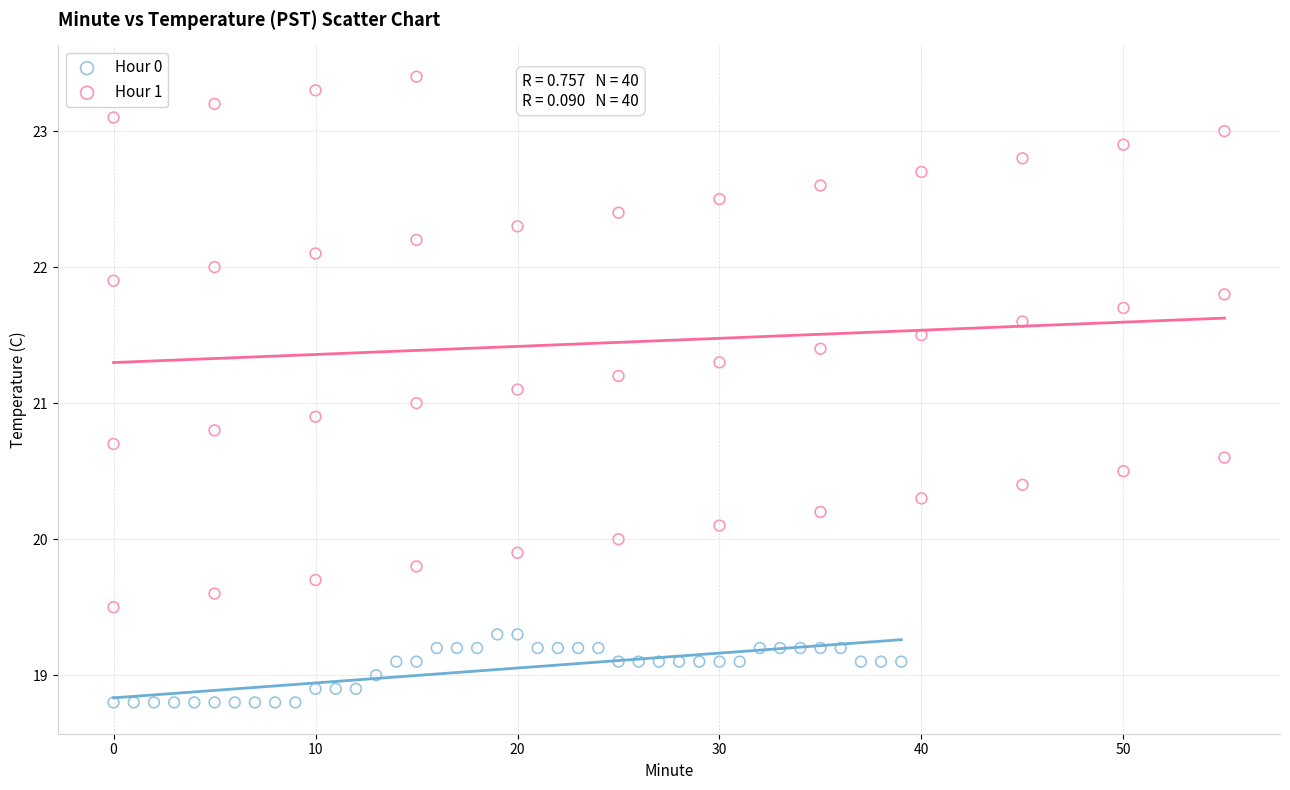

Which series has the widest spread of Y values?

Hour 1